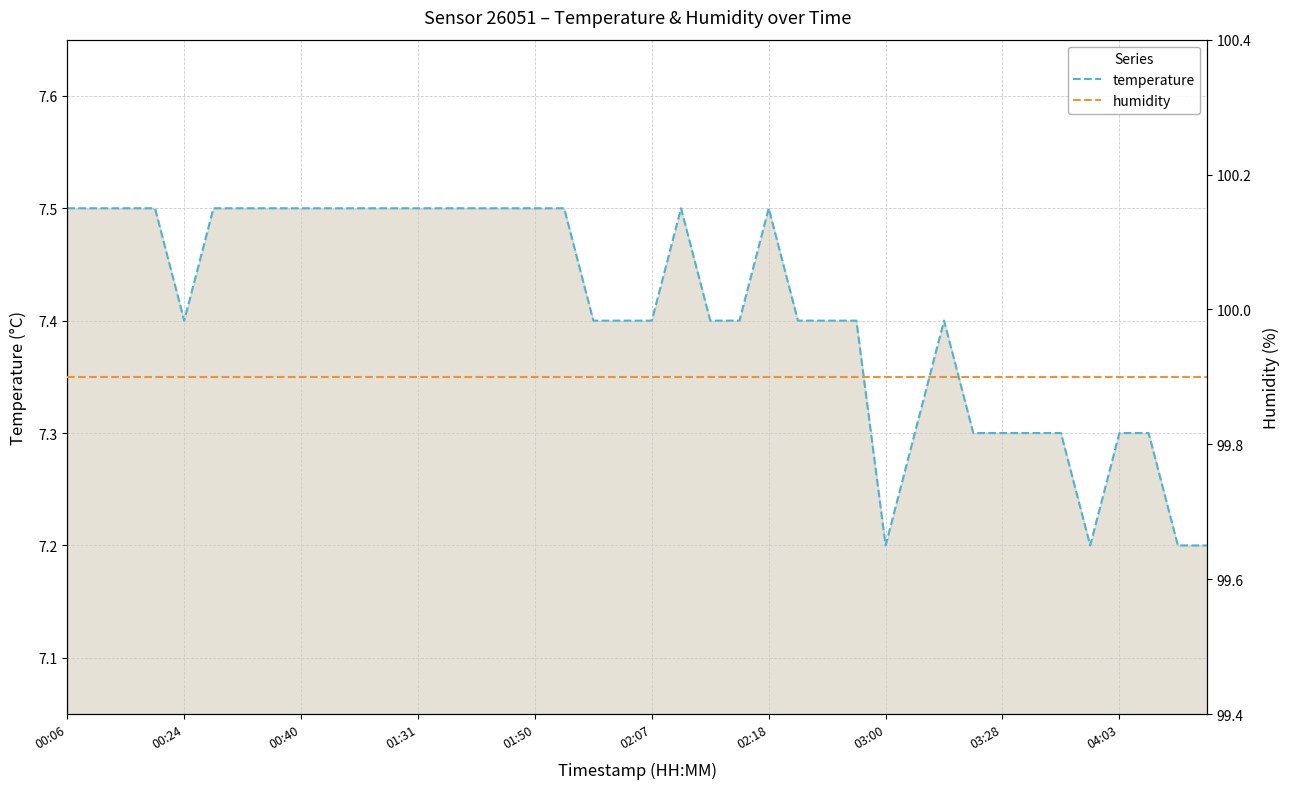

What is the average value of the humidity series?

99.9